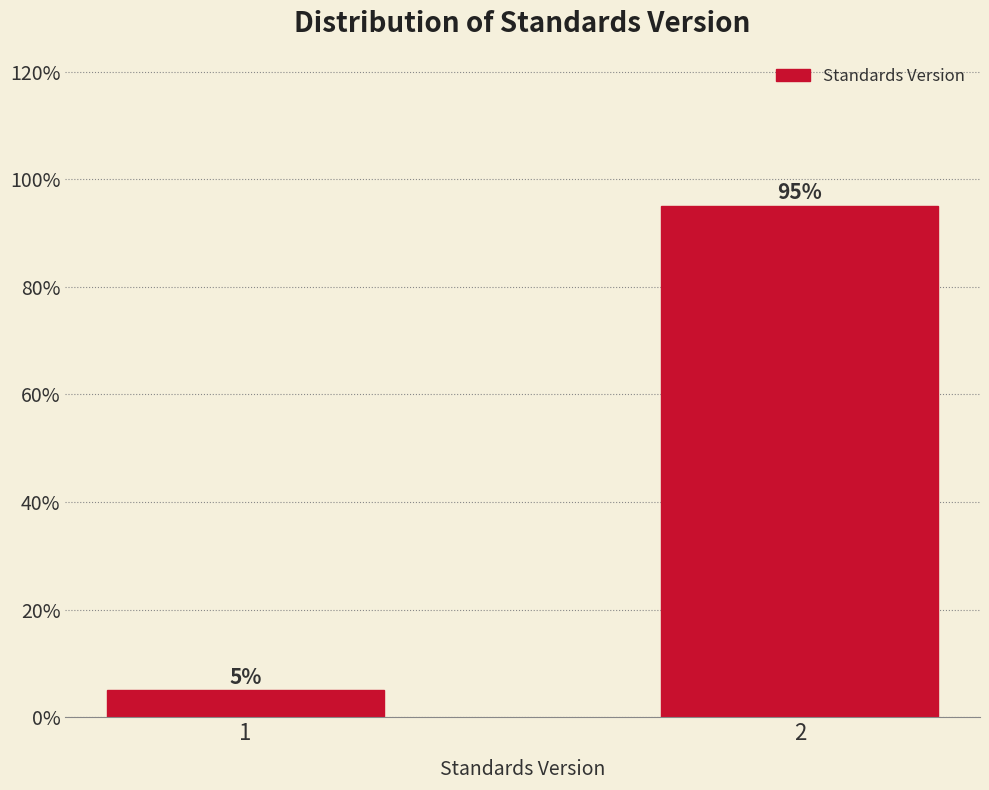

Reading right to left, what are all the values shown in this chart?

2=95	1=5